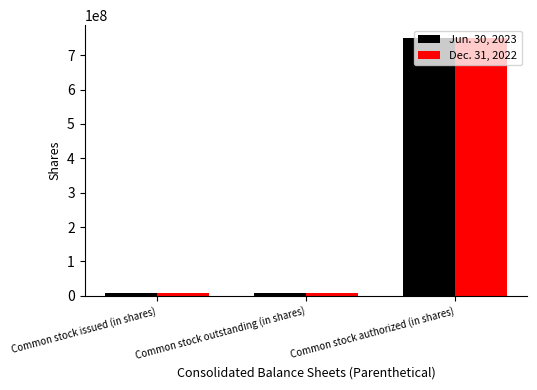

What is the spread (max minus min) of values at Common stock outstanding (in shares)?

2